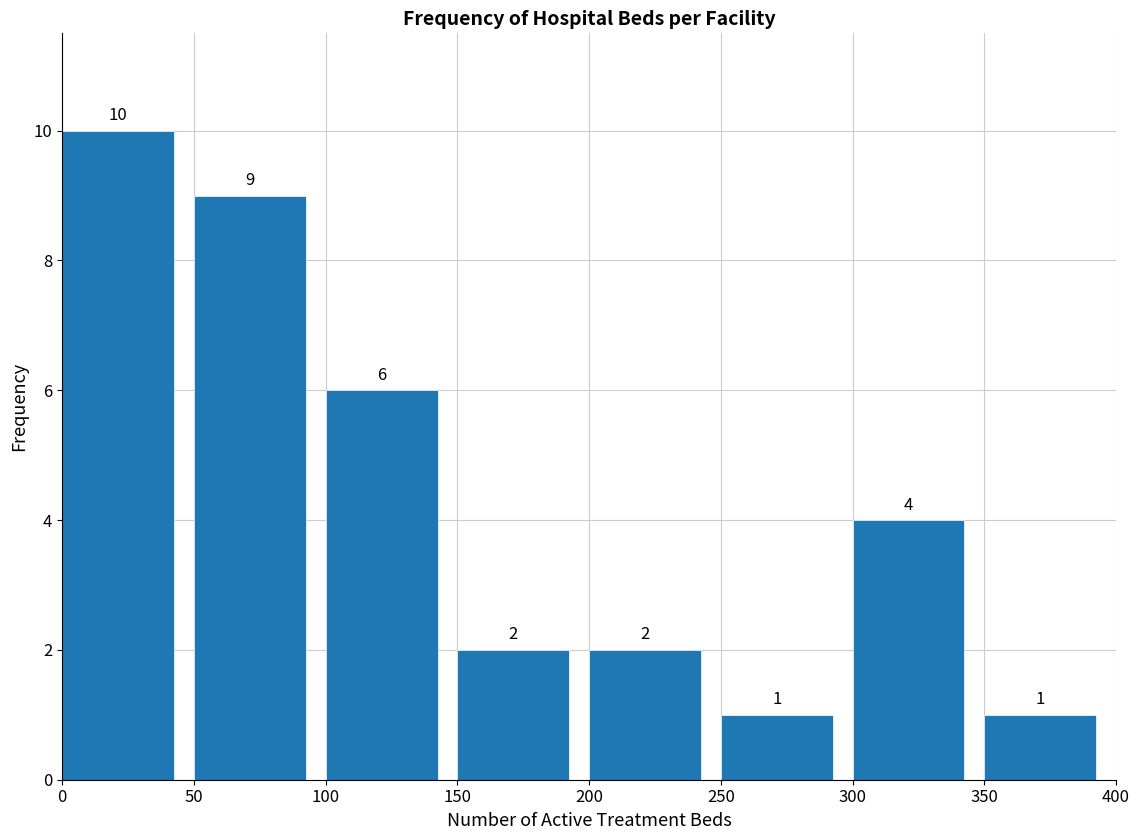

What is the height of the bar covering 250 to 300 on the x-axis?

1